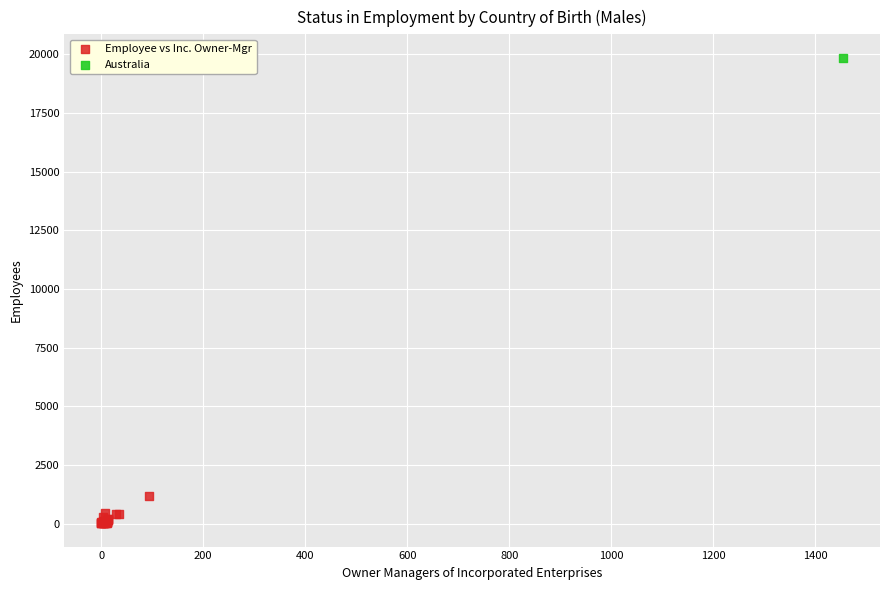

What are all the series names shown in the legend?

Employee vs Inc. Owner-Mgr, Australia